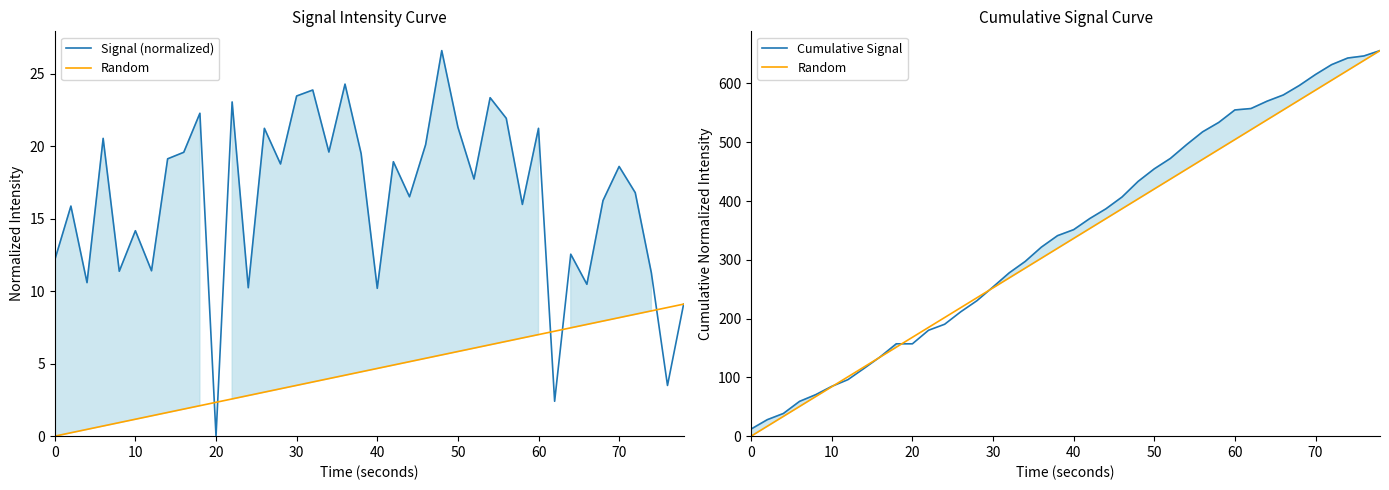

Rank the series at 30 from highest to lowest value.

Cumulative Signal, Random, Signal (normalized)